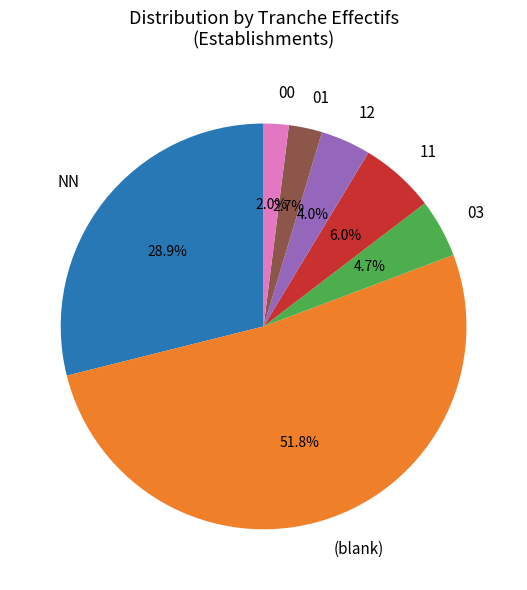

What is the smallest slice in the pie chart?

00